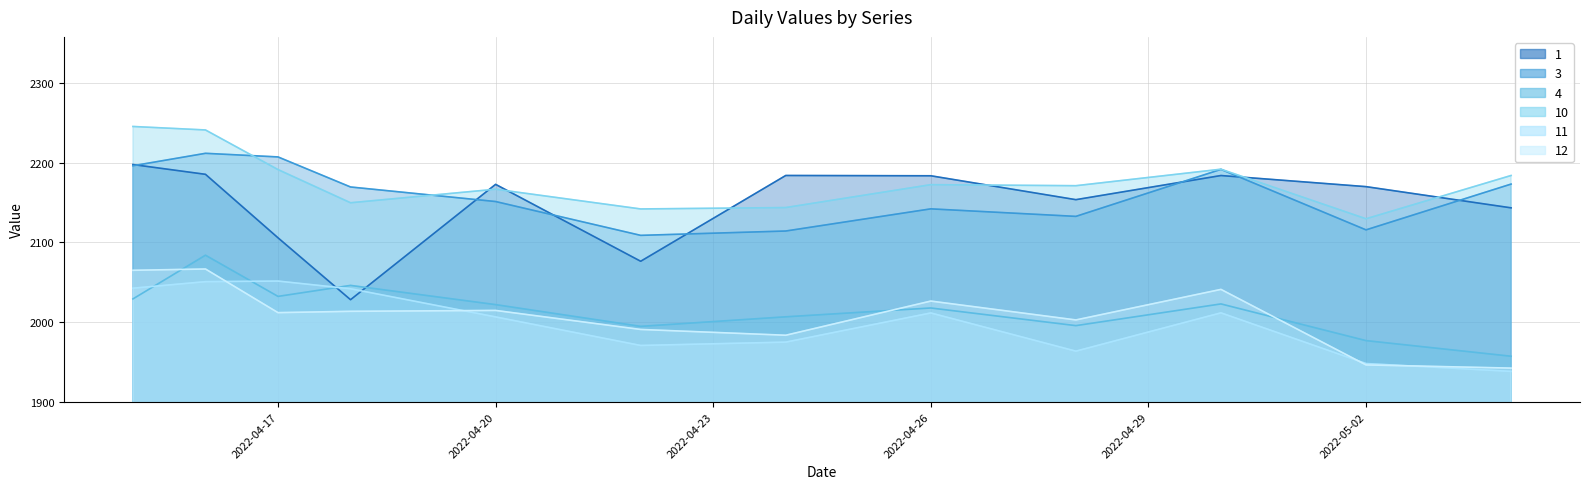

How many lines are shown in the chart?

6